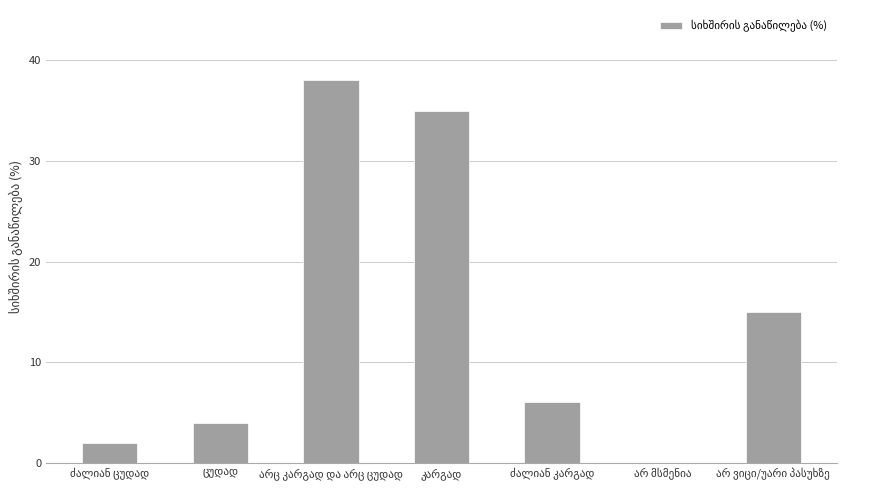

What is the greatest value displayed?

38